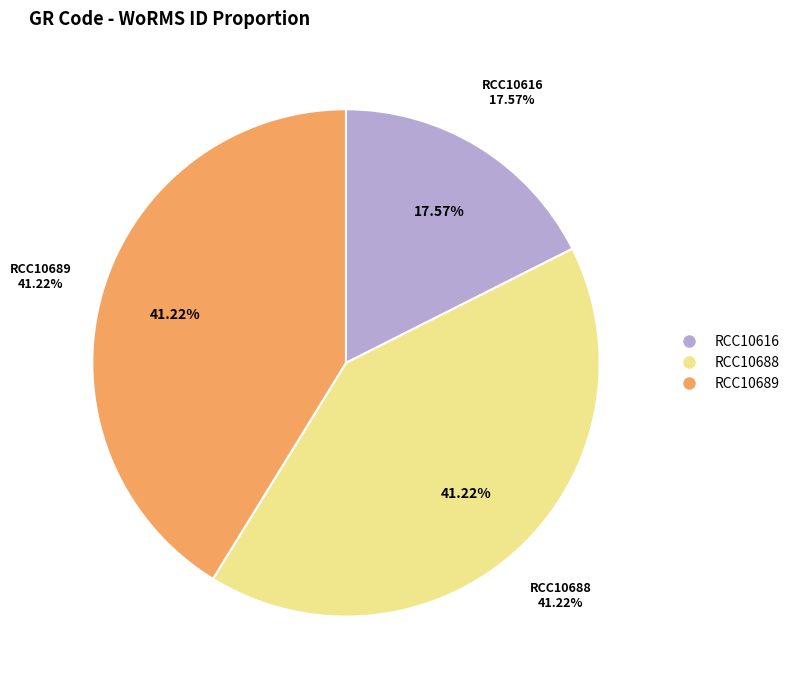

Which has a higher value, RCC10616 or RCC10689?

RCC10689